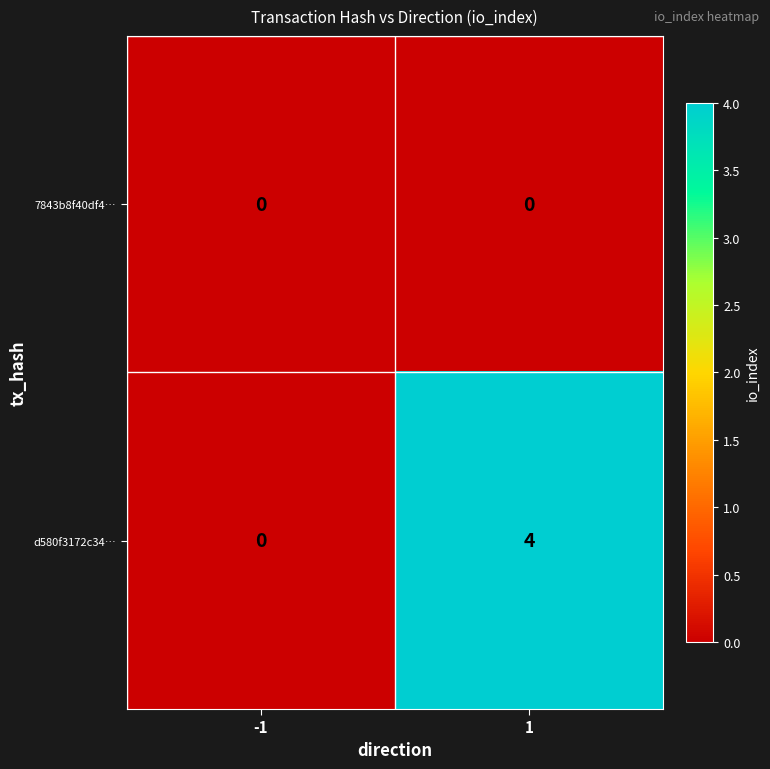

The 7843b8f40df4… series shows 0 at -1. True or false?

True